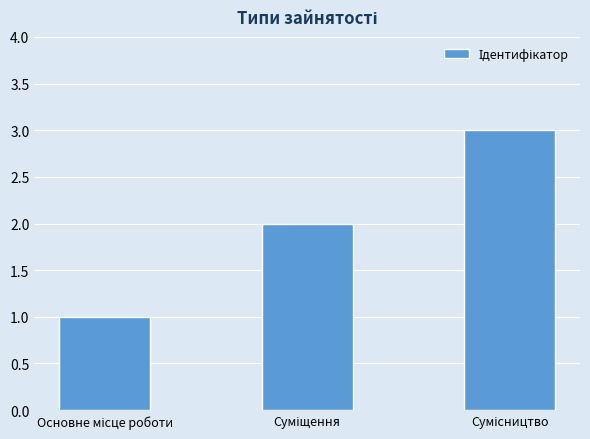

What is the sum of all values?

6